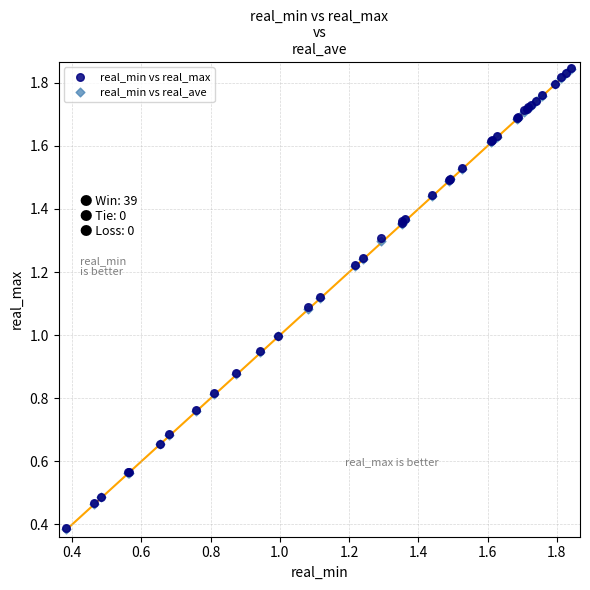

Which series has the widest spread of Y values?

real_min vs real_ave